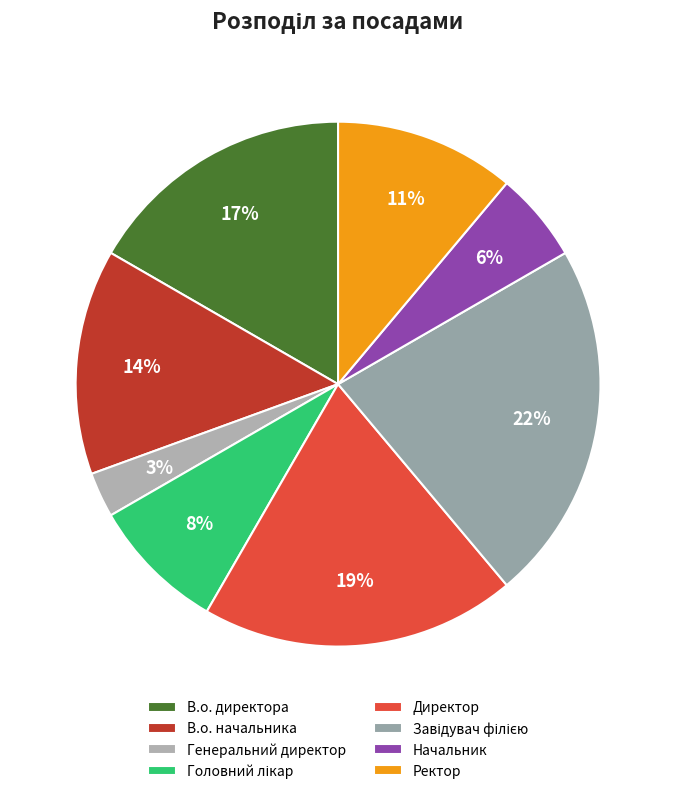

How many slices are in this pie chart?

8